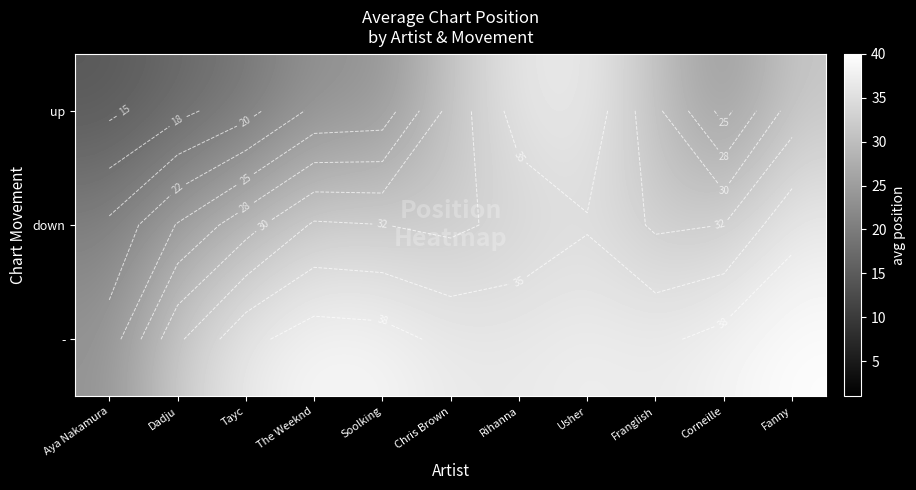

Rank the series by their average value, from lowest to highest.

up, down, -